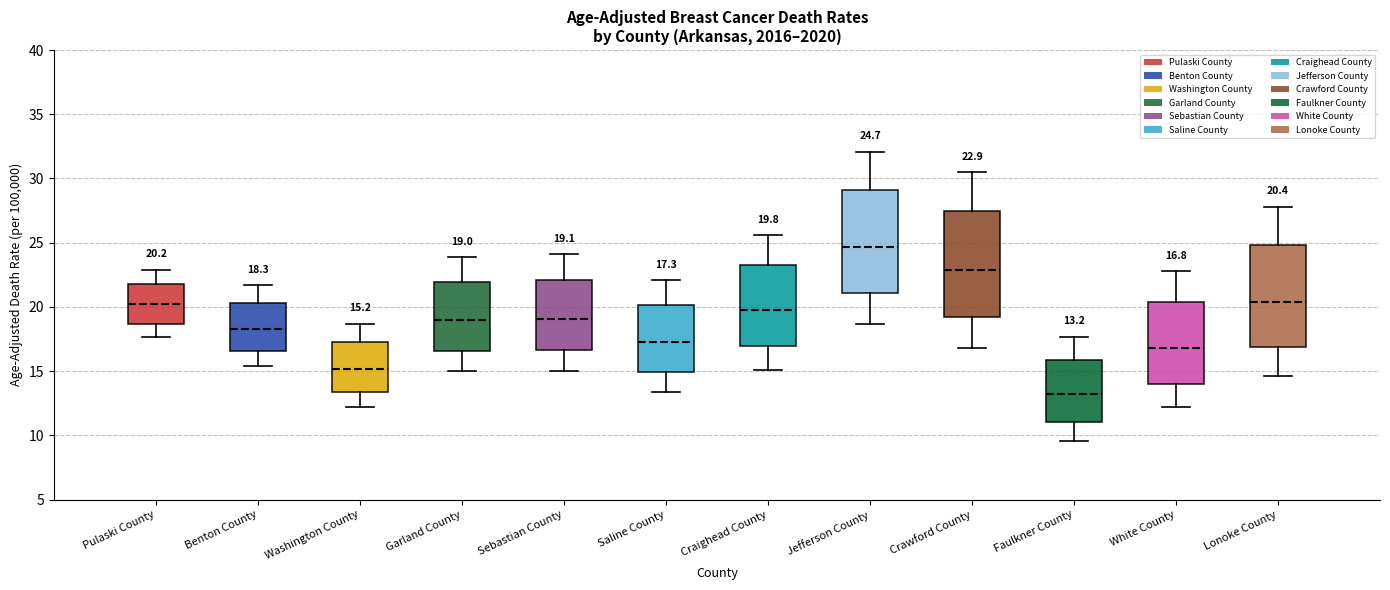

Which box's median line is the highest?

Jefferson County